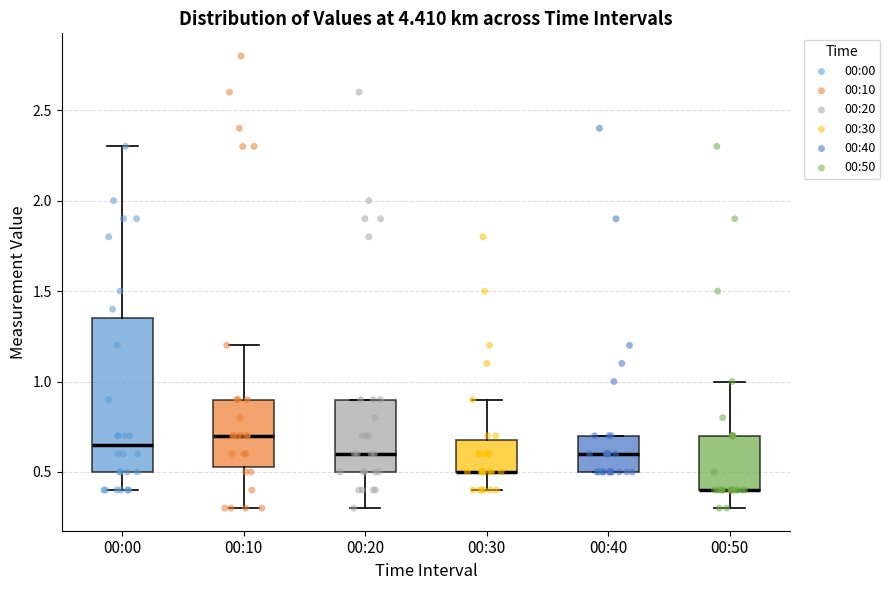

Where is the upper edge of the box for 00:50 on the y-axis? The values are not printed on the chart, so give them approximately, as read against the axis.

0.70